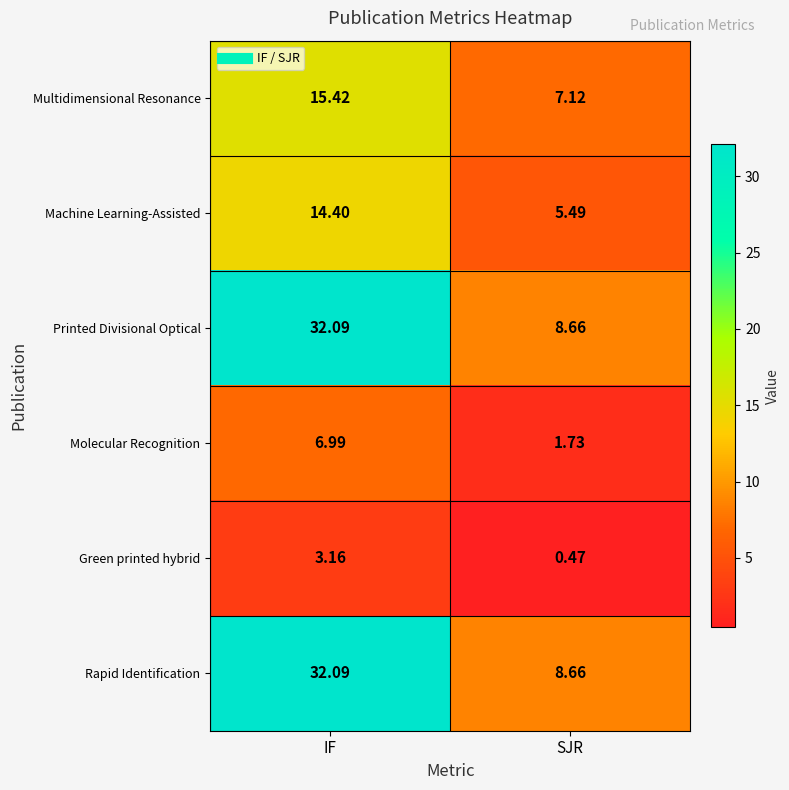

Where does the Molecular Recognition series first go above 6?

IF